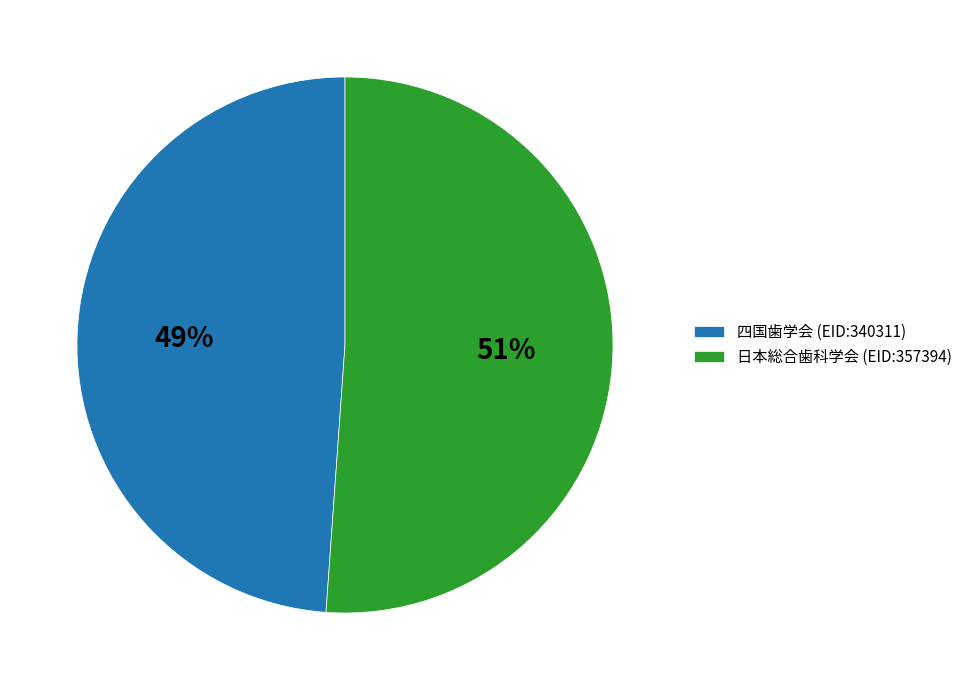

Count the number of slices in the pie.

2